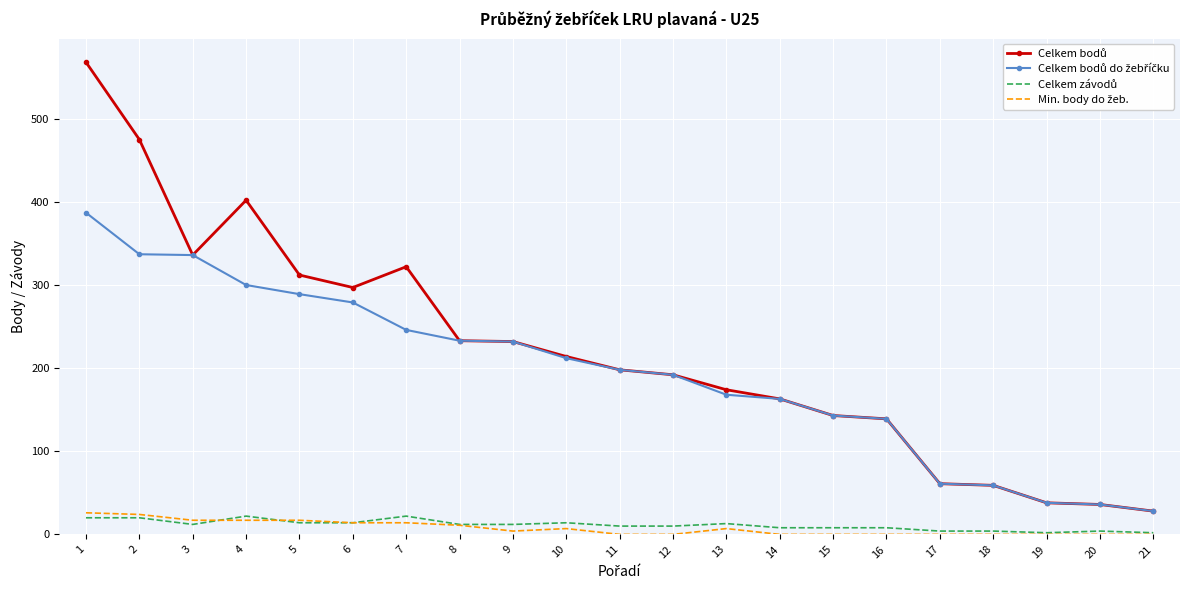

What is the maximum value shown in the chart?

568